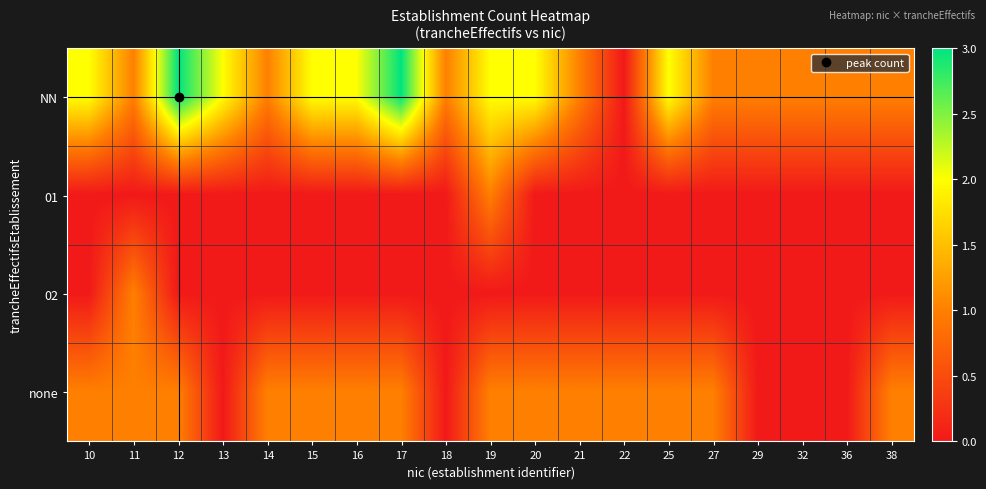

Reading left to right, extract all data points from this chart.

NN: 10=2	11=1	12=3	13=2	14=1	15=2	16=2	17=3	18=1	19=2	20=2	21=1	22=0	25=2	27=1	29=1	32=1	36=1	38=1
01: 10=0	11=0	12=0	13=0	14=0	15=0	16=0	17=0	18=0	19=1	20=0	21=0	22=0	25=0	27=0	29=0	32=0	36=0	38=0
02: 10=0	11=1	12=0	13=0	14=0	15=0	16=0	17=0	18=0	19=0	20=0	21=0	22=0	25=0	27=0	29=0	32=0	36=0	38=0
none: 10=1	11=1	12=1	13=0	14=1	15=1	16=1	17=1	18=0	19=1	20=1	21=1	22=1	25=1	27=1	29=0	32=0	36=0	38=1